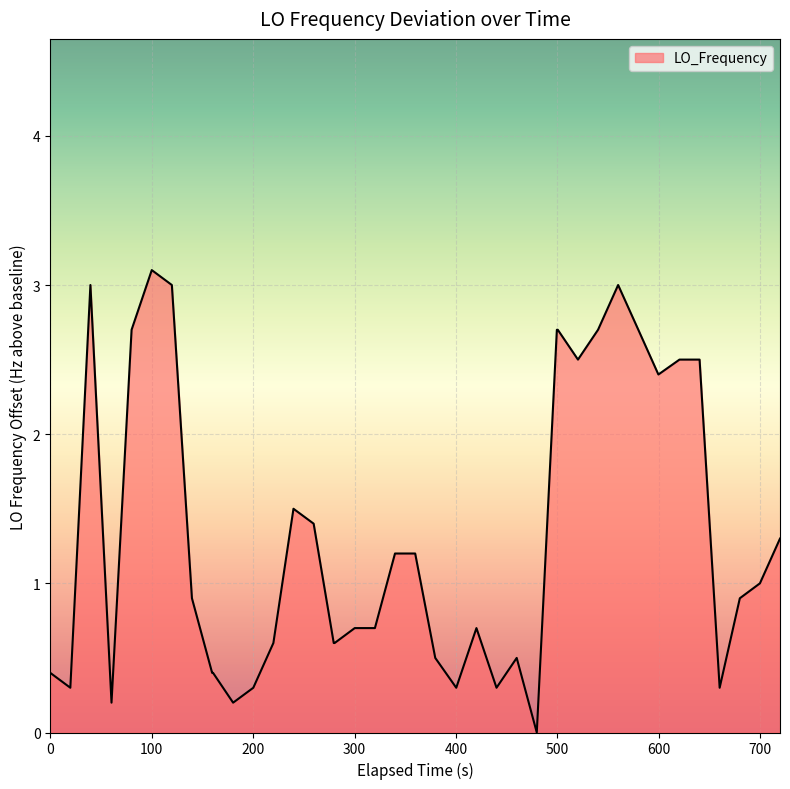

What is the greatest value displayed?

3.1